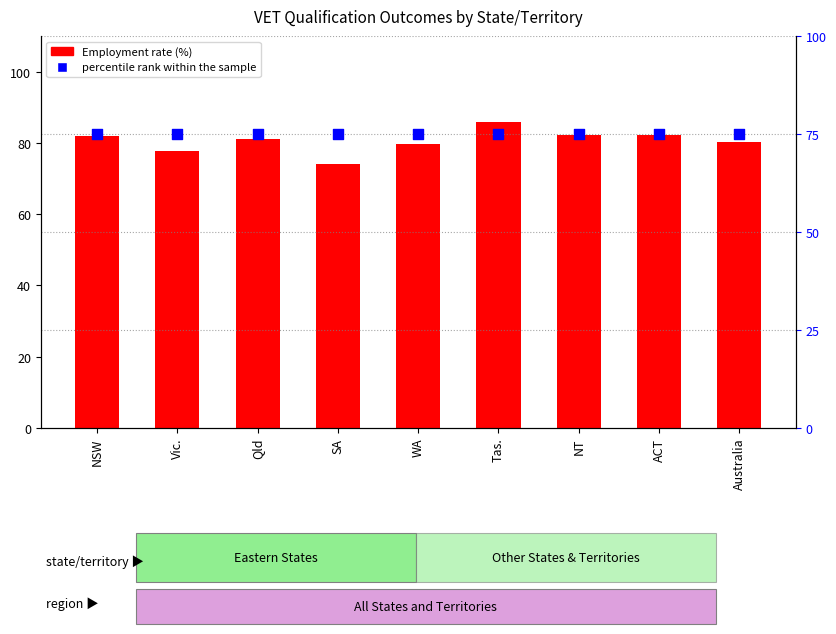

Which series has the largest total across all categories?

Employed before training